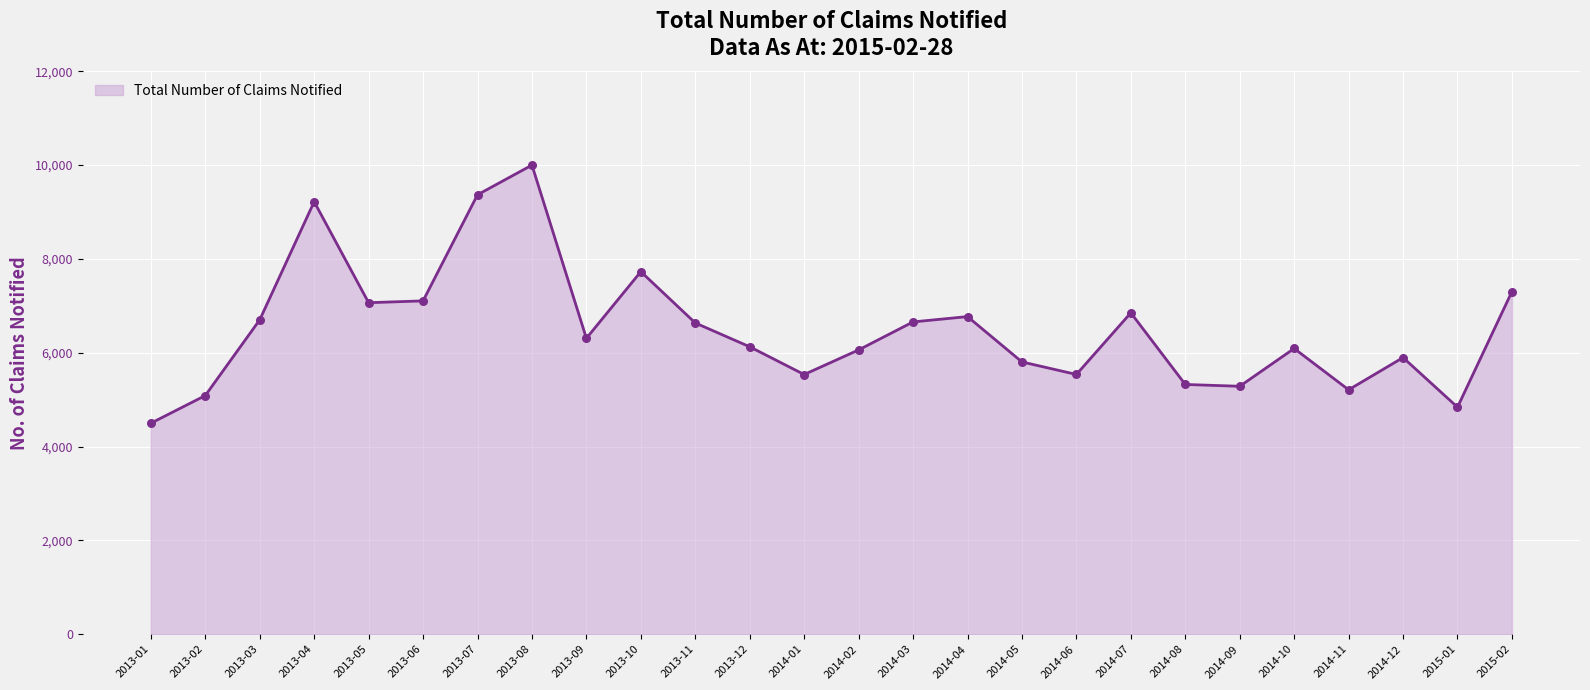

What is the change in value from 2013-08 to 2014-11?

-4789.6